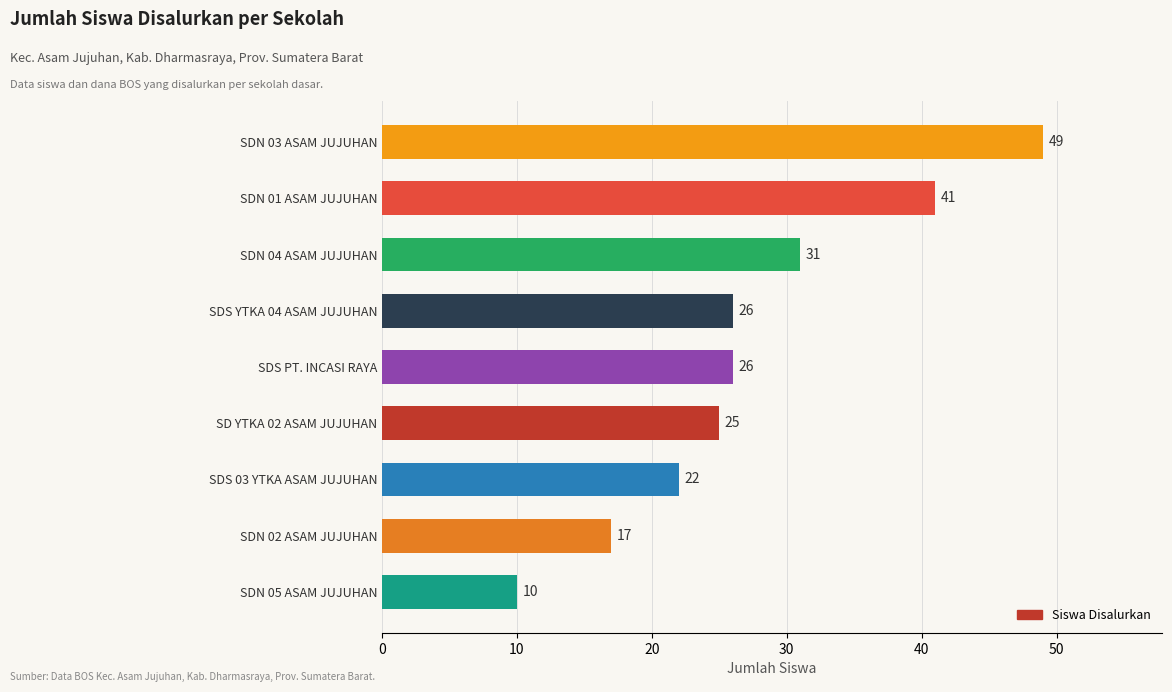

True or false: the data shows 12 at SDS YTKA 04 ASAM JUJUHAN.

False